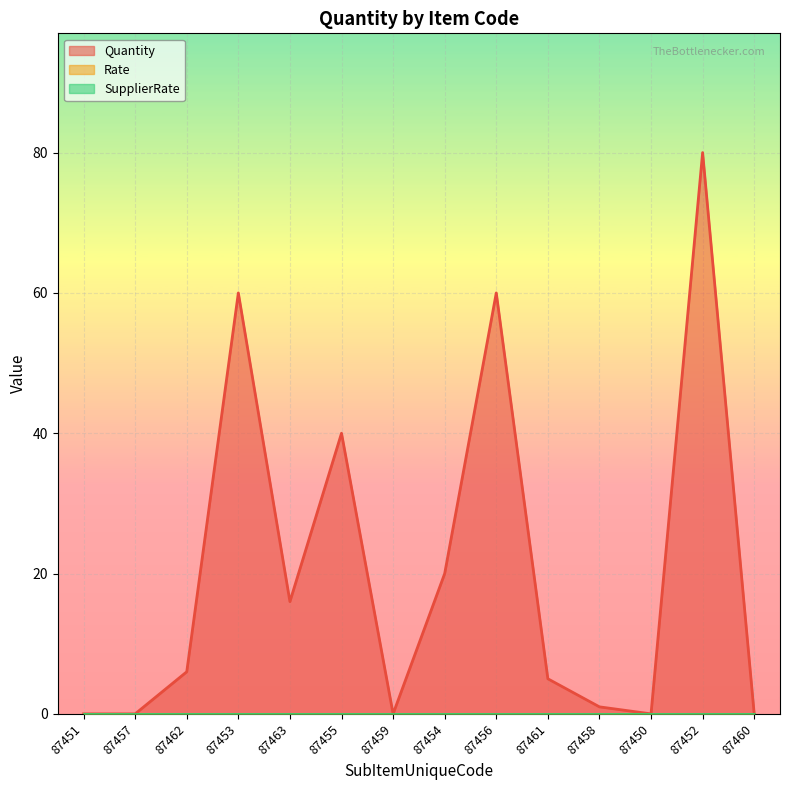

How many lines are shown in the chart?

3